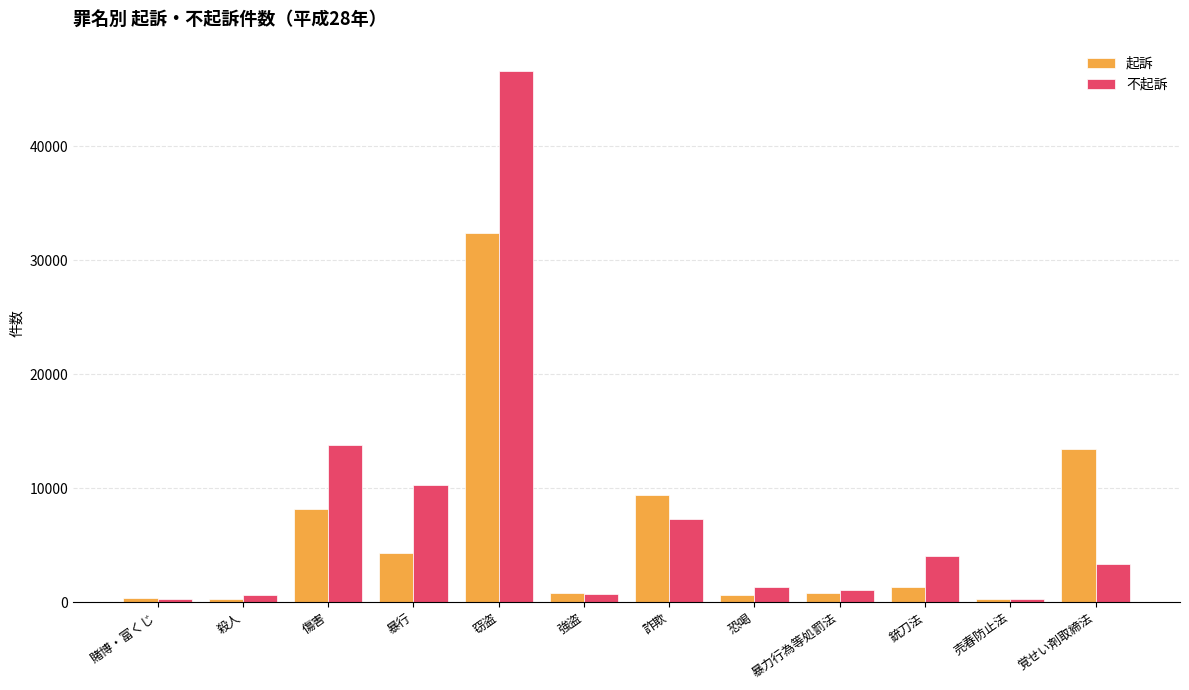

What is the value of the 起訴 bar at the 8th from the left?

681